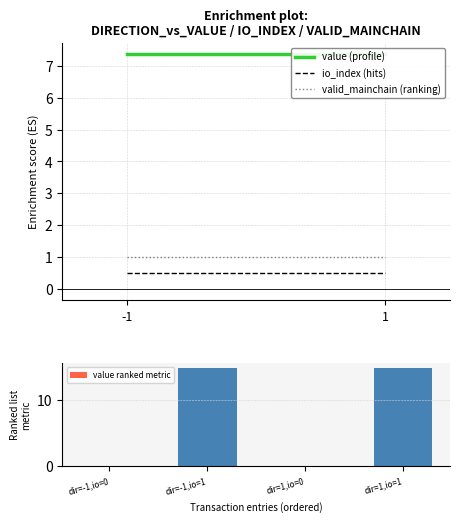

What is the maximum value shown in the chart?

14.7